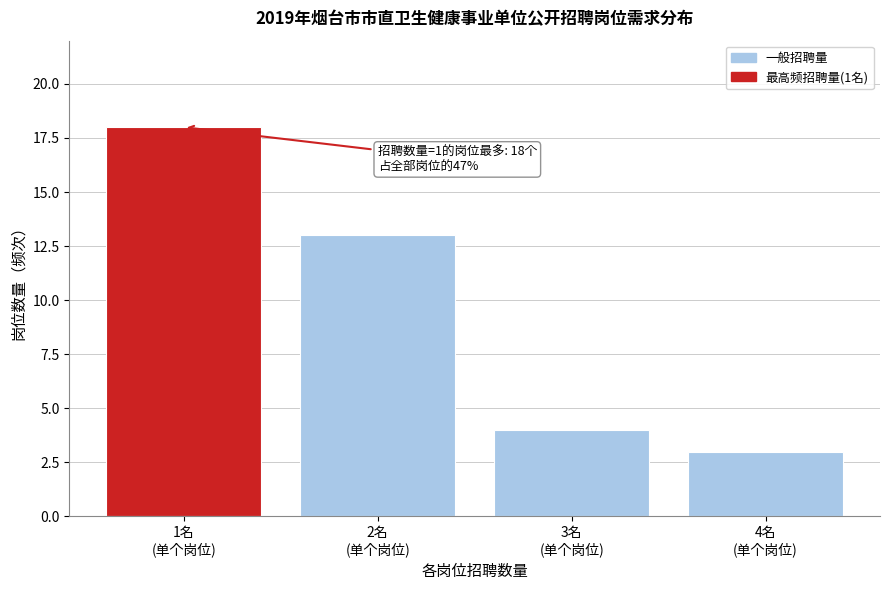

Reading left to right, what are all the values shown in this chart?

18	13	4	3